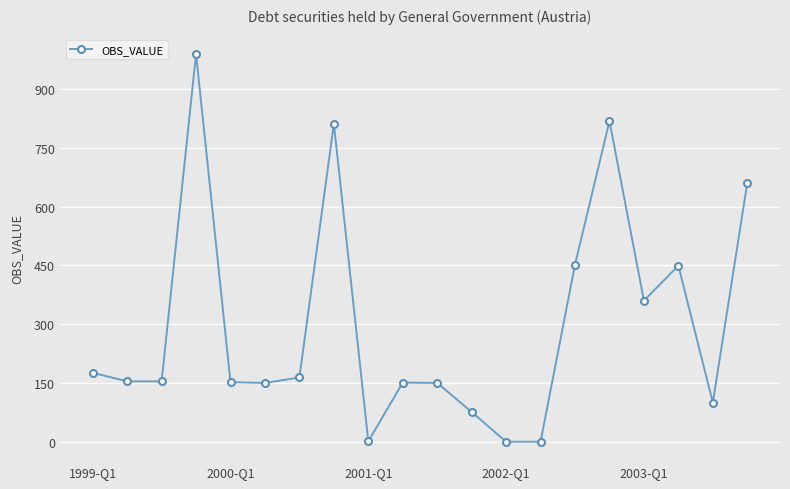

True or false: there are more than 2 points higher than both neighbors.

True